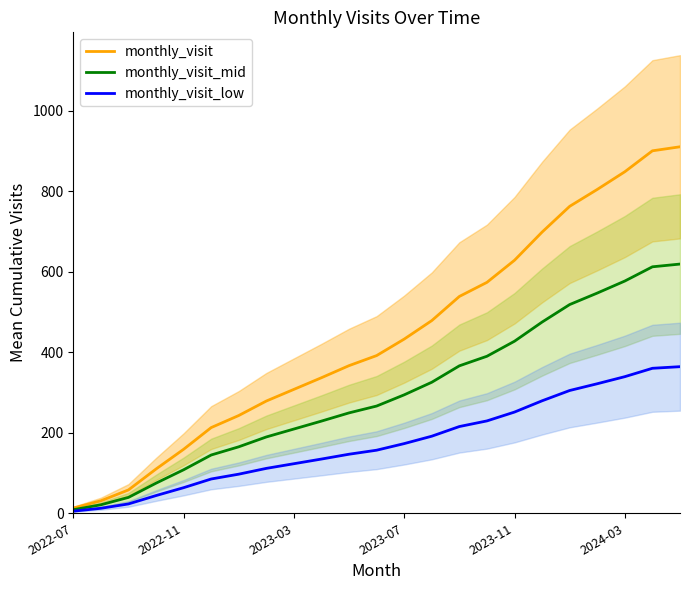

What is the difference between the monthly_visit_low values at 2023-03 and 2024-03?

216.4